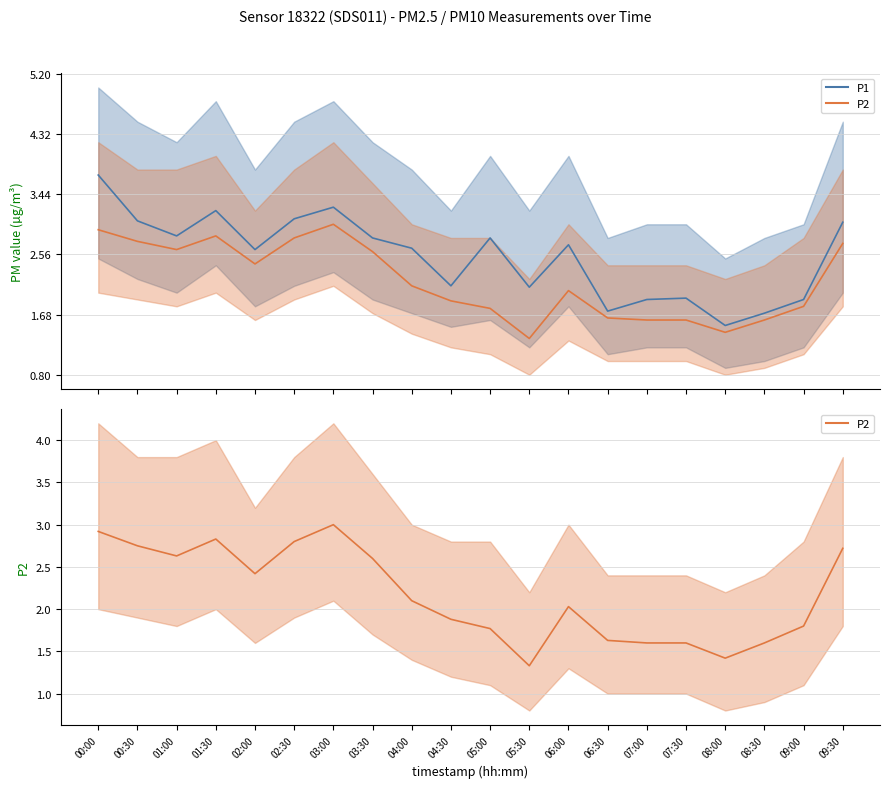

What is the difference between the highest and lowest values at 00:30?

0.3